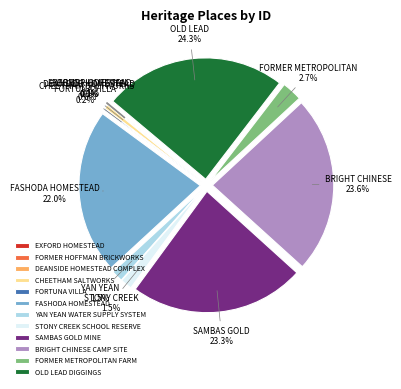

Does DEANSIDE HOMESTEAD COMPLEX represent more than half of the total?

No